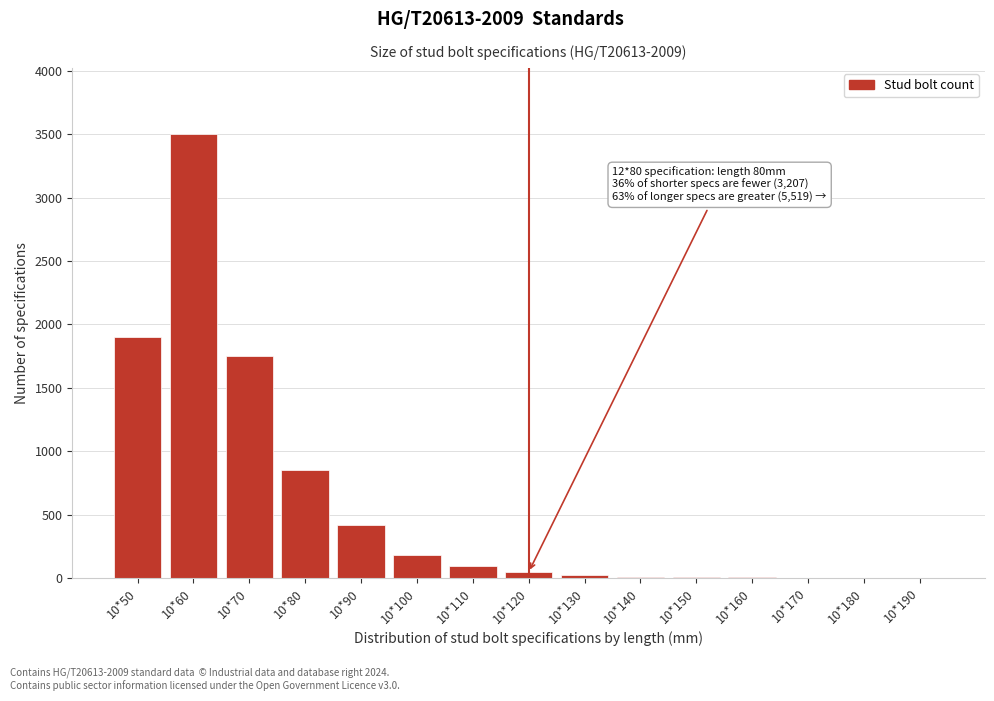

What is the sum of all values?

8777